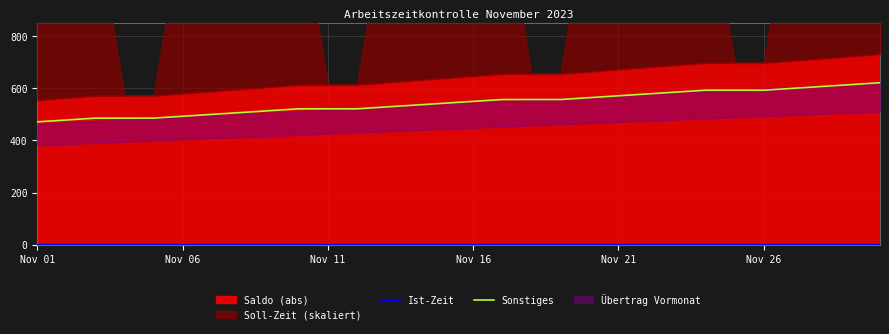

True or false: Sonstiges and Ist-Zeit cross at least once.

False